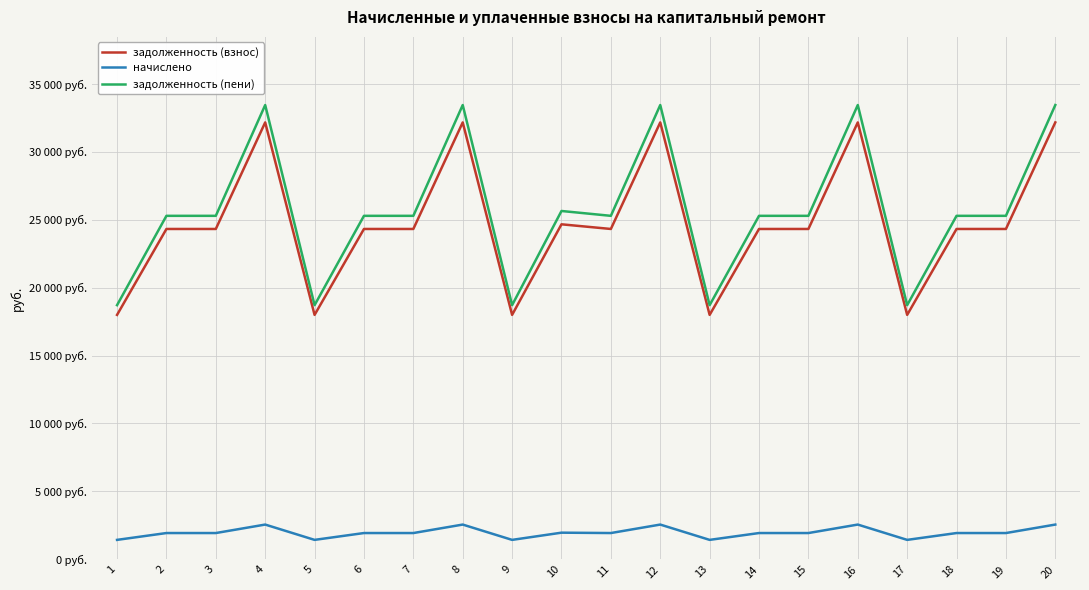

Is the value of задолженность (пени) at 19 greater than the value of задолженность (взнос) at 7?

Yes